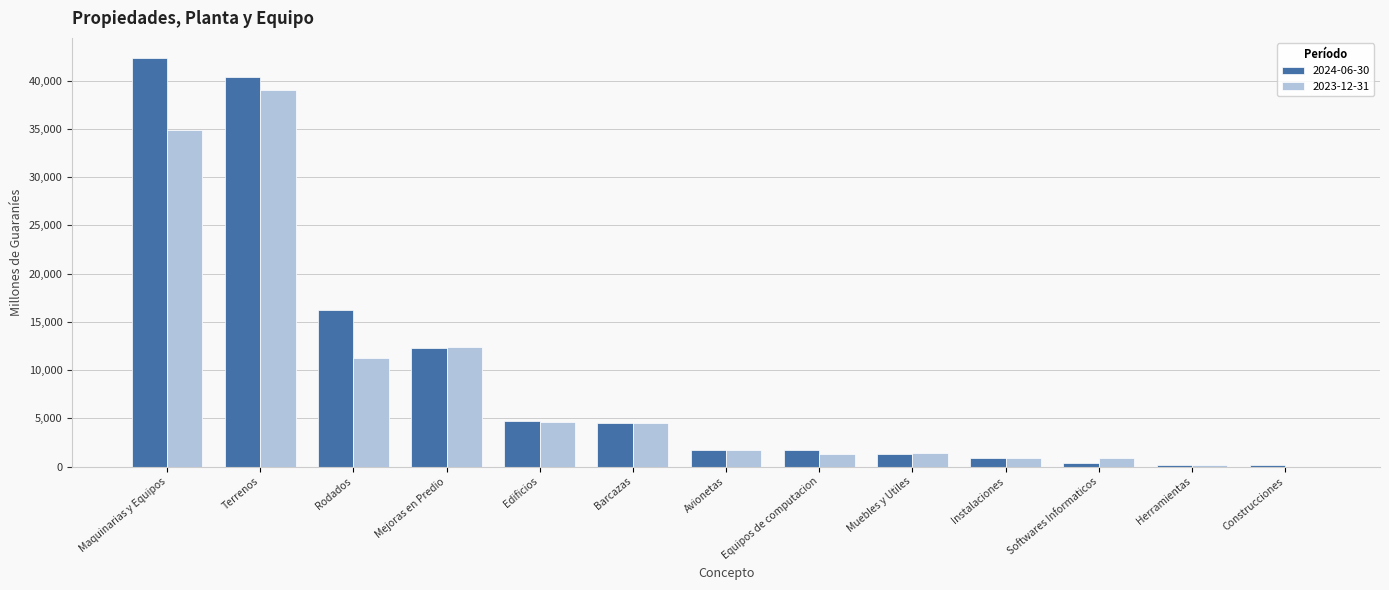

Is the value of 2023-12-31 at Instalaciones greater than the value of 2024-06-30 at Edificios?

No